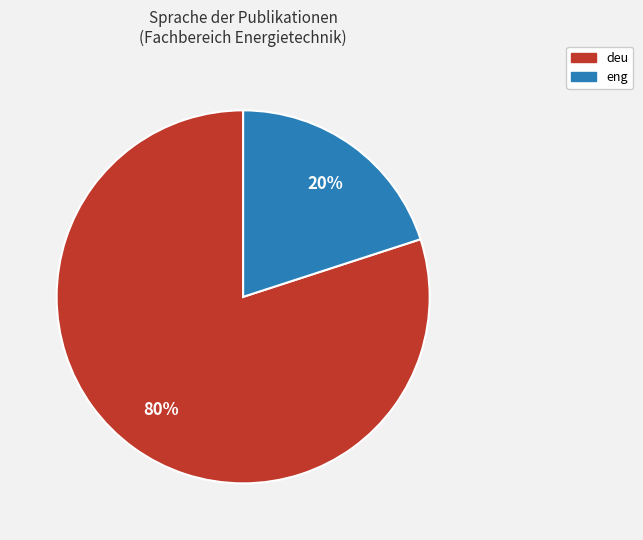

What is the largest slice in the pie chart?

deu